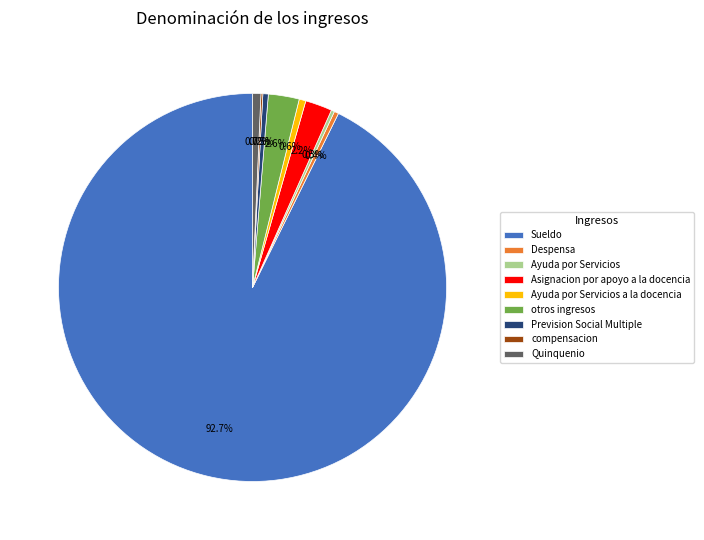

Is there any slice that represents more than half of the pie?

Yes